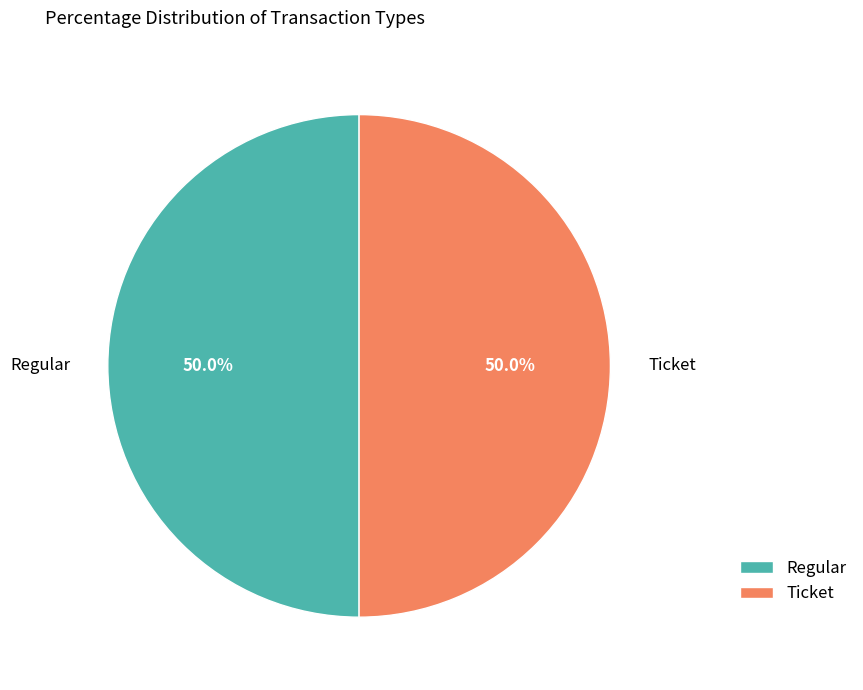

Approximately how many times larger is the value at Ticket compared to Regular?

1.0